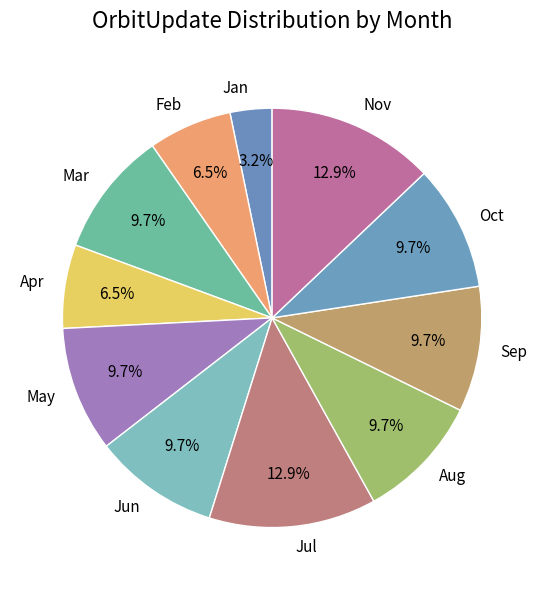

Which slice is the smallest?

Jan